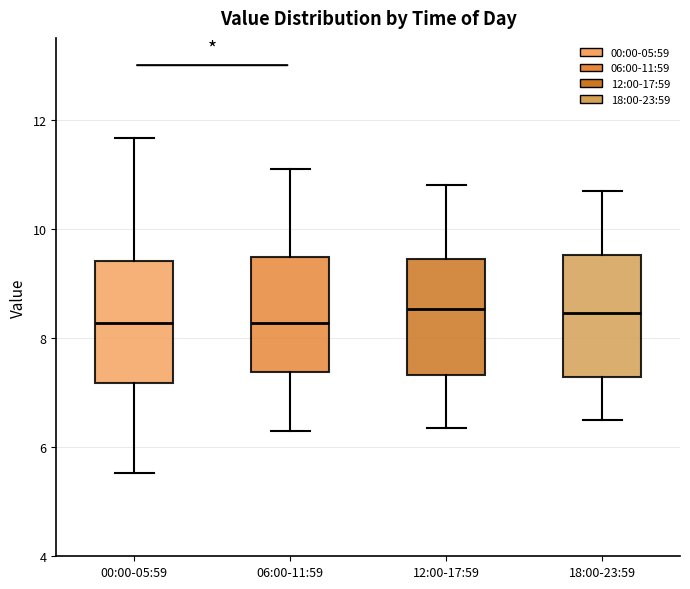

Reading left to right, read every box against the y-axis: the position of its median line, the range the box covers, and the ends of its whiskers. The values are not printed on the chart, so give them approximately, as read against the axis.

00:00-05:59: median 8.2, box 7.2 to 9.4, whiskers 5.6 to 11.6
06:00-11:59: median 8.2, box 7.4 to 9.4, whiskers 6.4 to 11.2
12:00-17:59: median 8.6, box 7.4 to 9.4, whiskers 6.4 to 10.8
18:00-23:59: median 8.4, box 7.2 to 9.6, whiskers 6.6 to 10.8